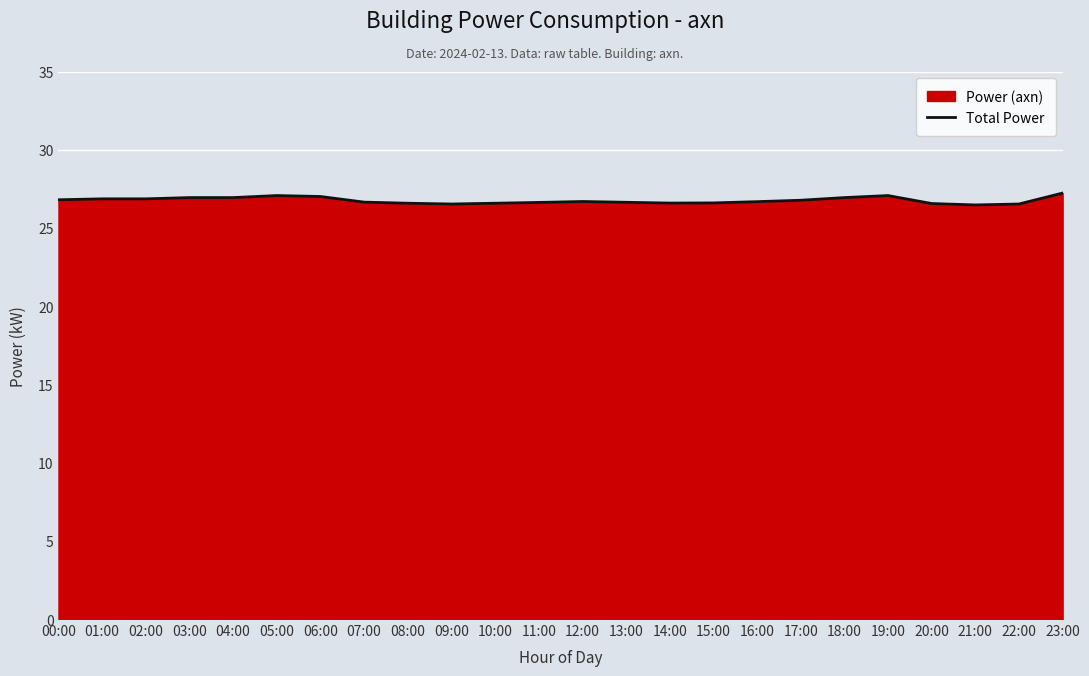

List the labels in order of value, largest first.

23:00, 05:00, 19:00, 06:00, 03:00, 04:00, 18:00, 01:00, 02:00, 00:00, 17:00, 12:00, 16:00, 07:00, 13:00, 11:00, 15:00, 14:00, 08:00, 10:00, 20:00, 09:00, 22:00, 21:00